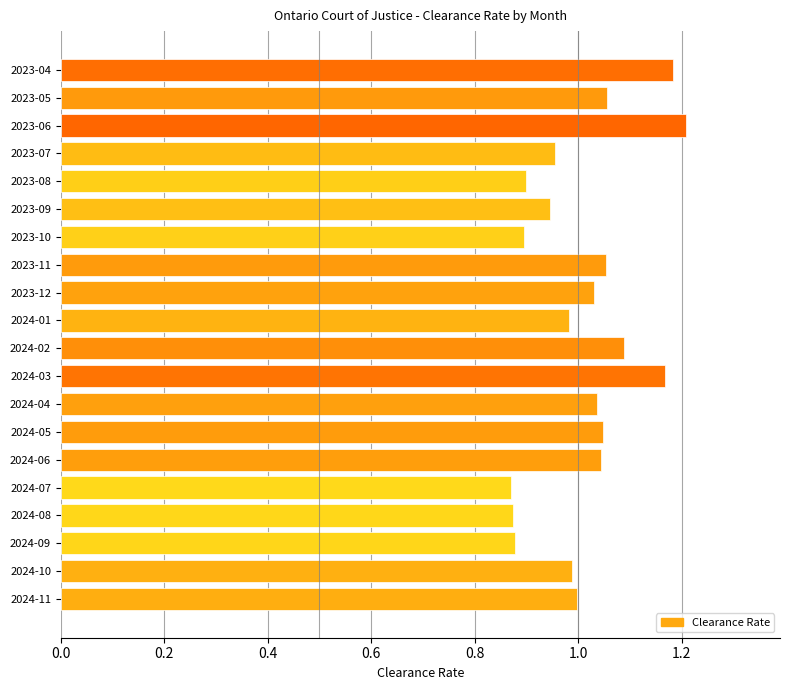

What is the sum of the values at 2023-11 and 2023-04?

2.2